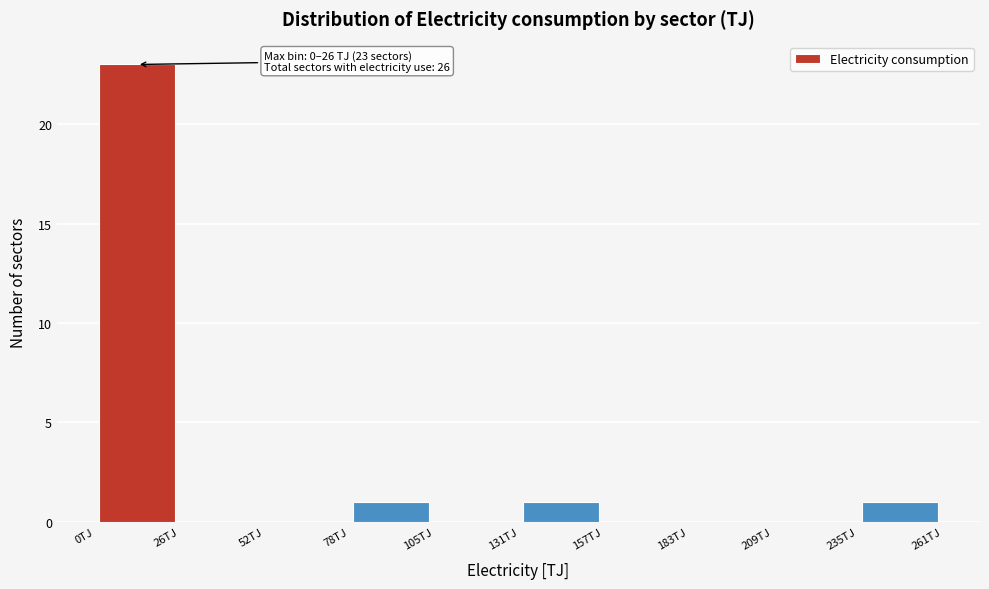

Over which range of the x-axis is the bar tallest?

0 to 25